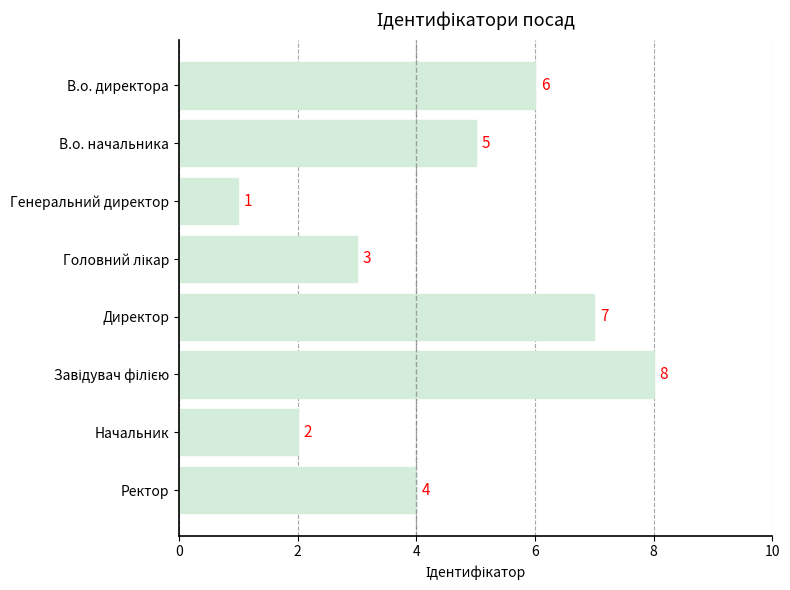

At which category does the chart reach its minimum across all series?

Генеральний директор